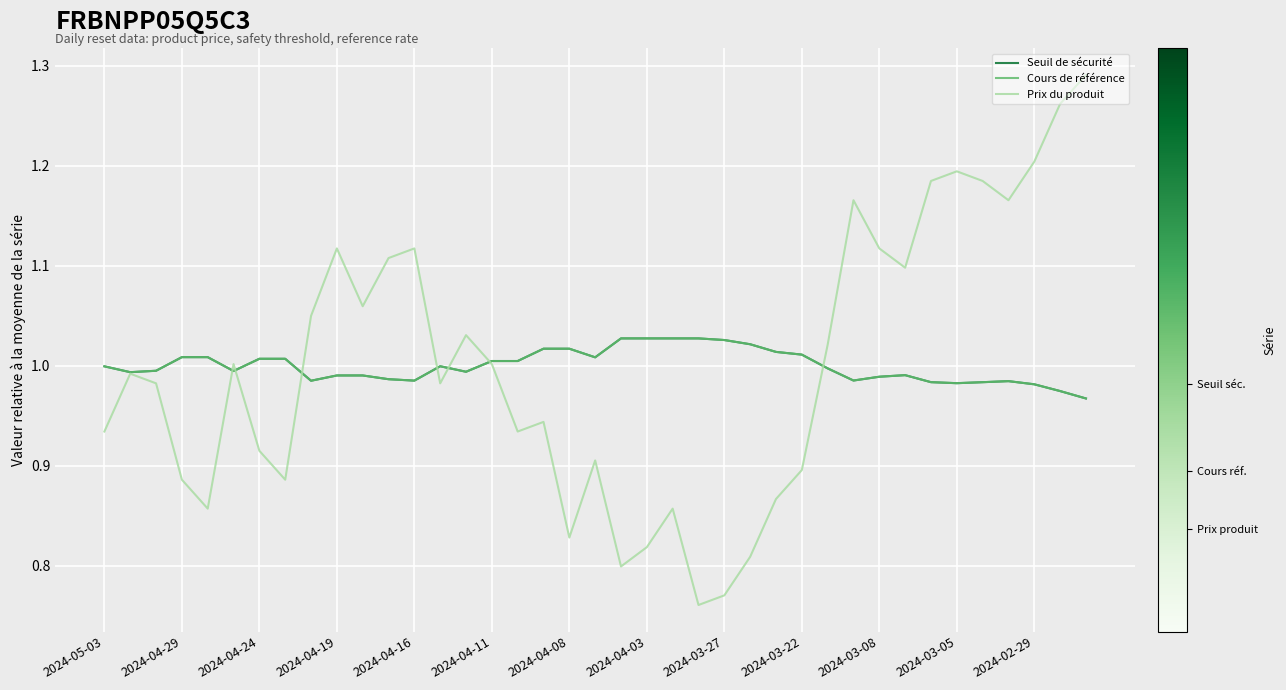

Which series has the largest range (max minus min)?

Prix du produit